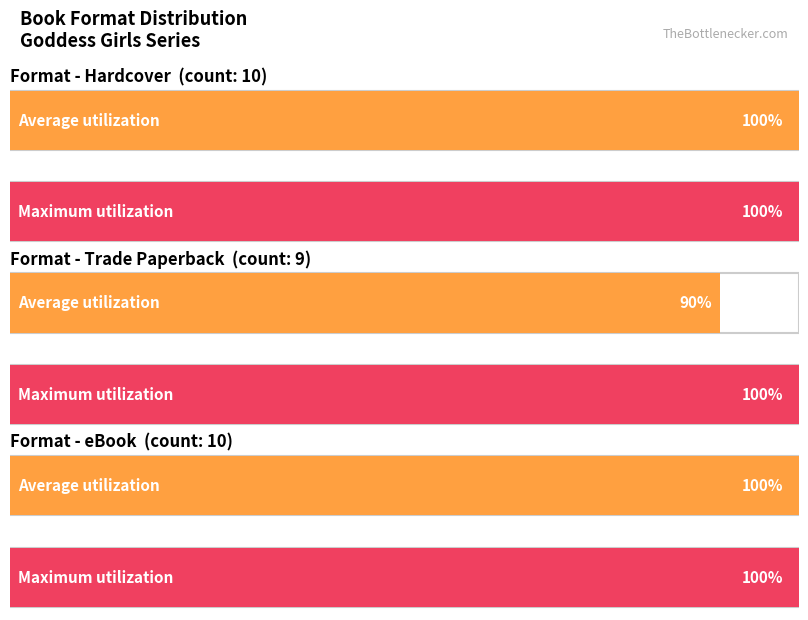

How many distinct data groups are displayed?

3